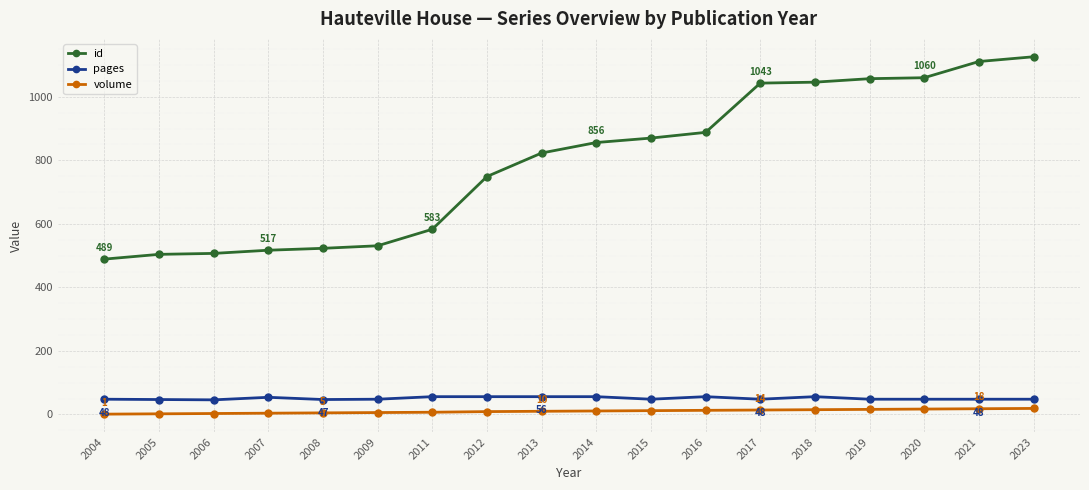

What is the total value across all series at 2012?

814